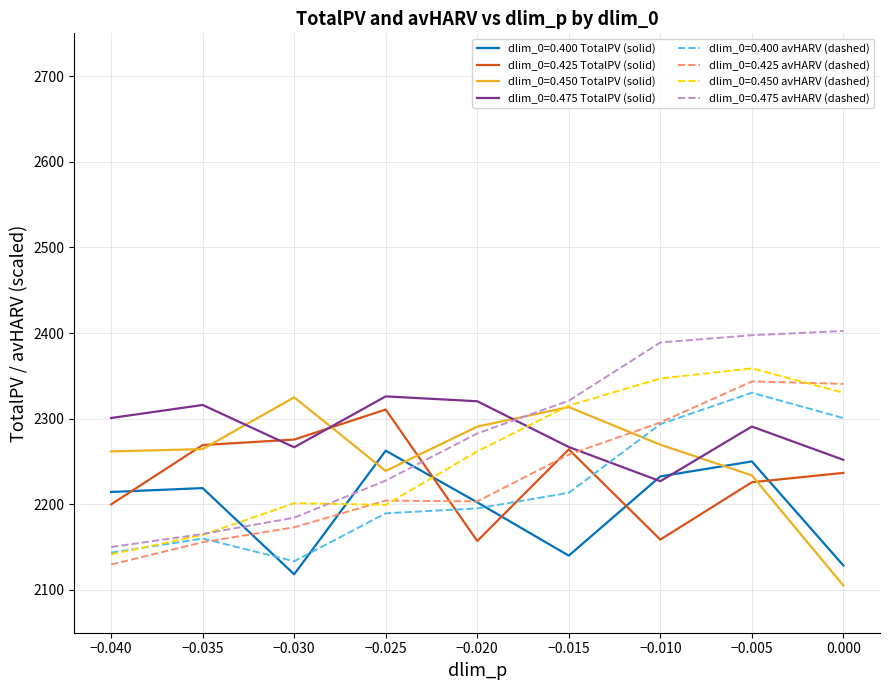

Which series changed the most between −0.040 and −0.015?

dlim_0=0.450 avHARV (dashed)